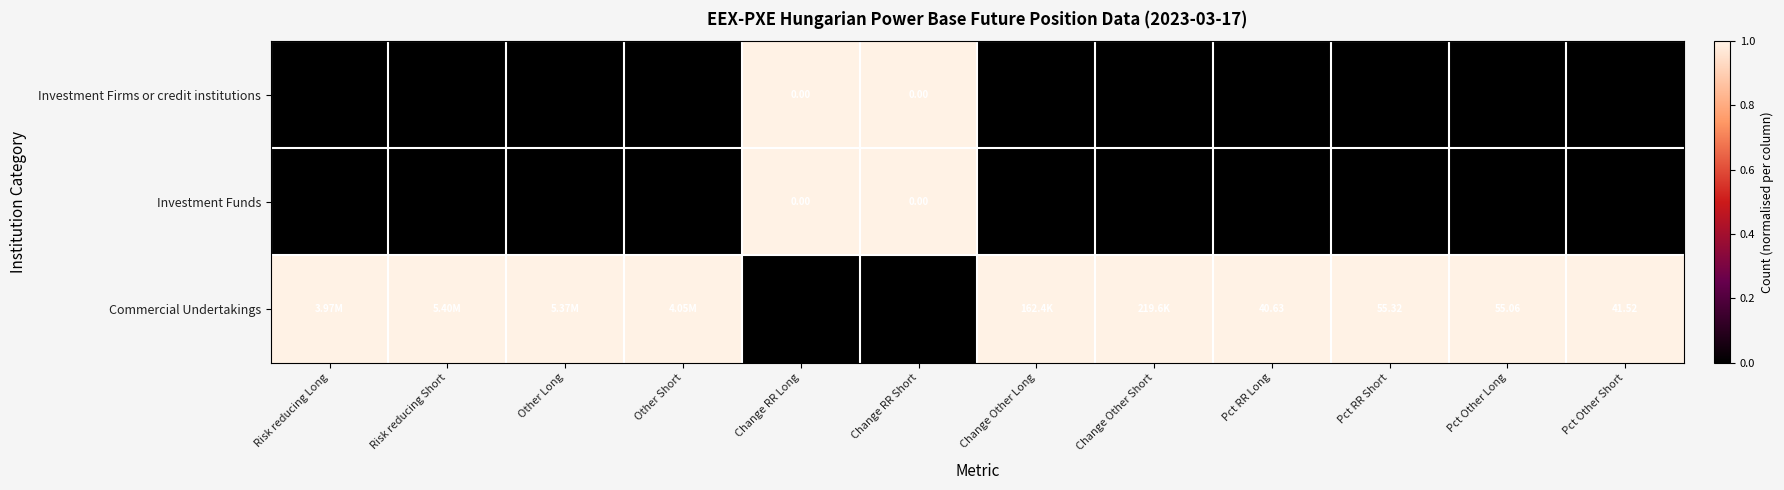

Which category has the highest value in the Commercial Undertakings series?

Risk reducing Long